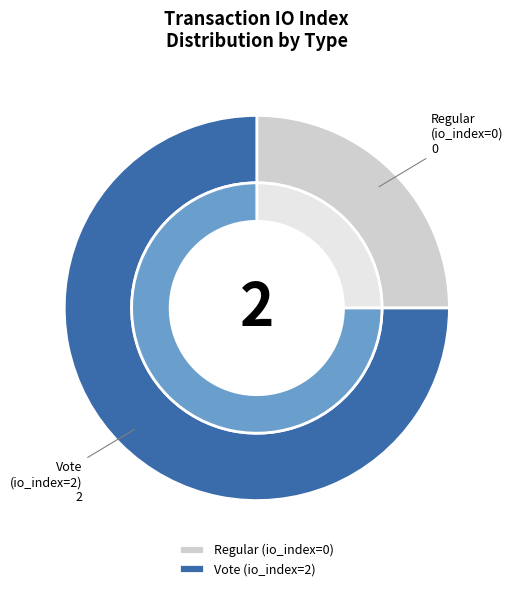

Combined, what portion of the pie is Vote (io_index=2) and Regular (io_index=0)?

100.0%